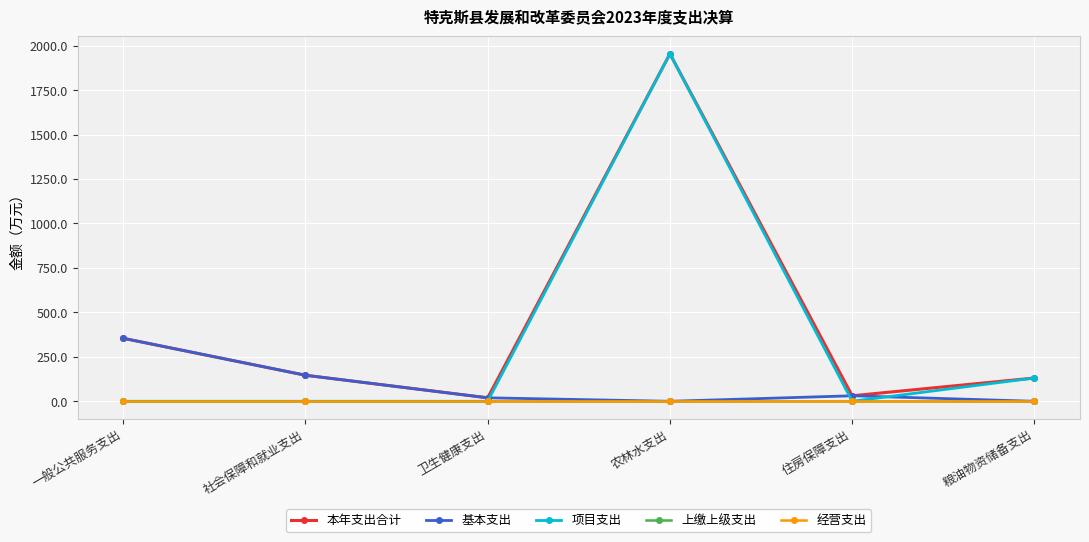

Between 卫生健康支出 and 农林水支出, which series saw the biggest shift?

项目支出